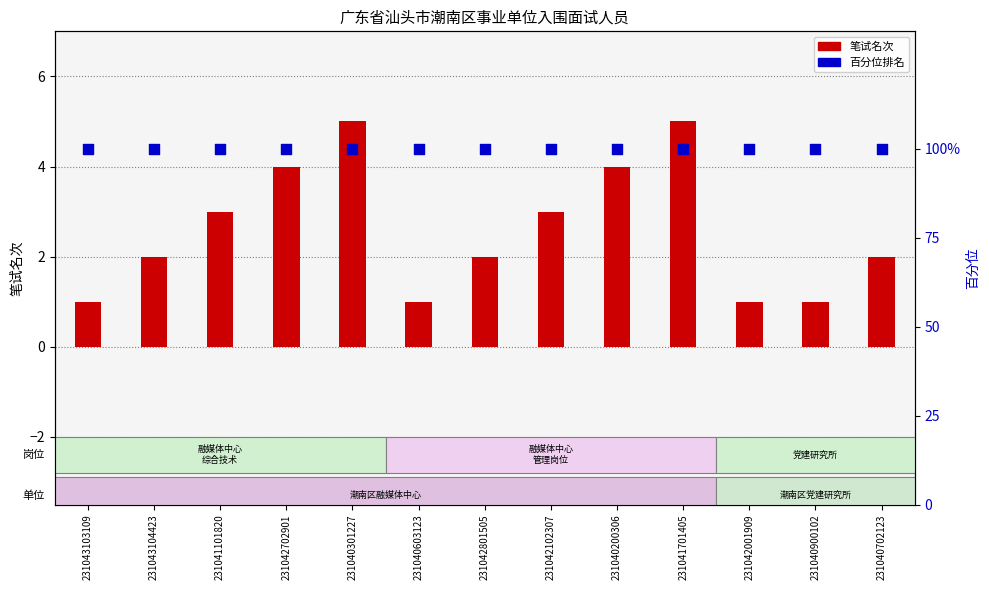

What are all the series names shown in the legend?

笔试名次, 百分位排名